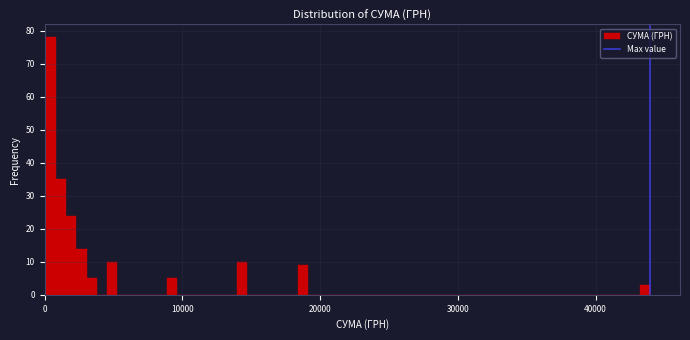

Around what value on the x-axis is the tallest bar? Give the approximate position of its centre, as read against the axis.

0